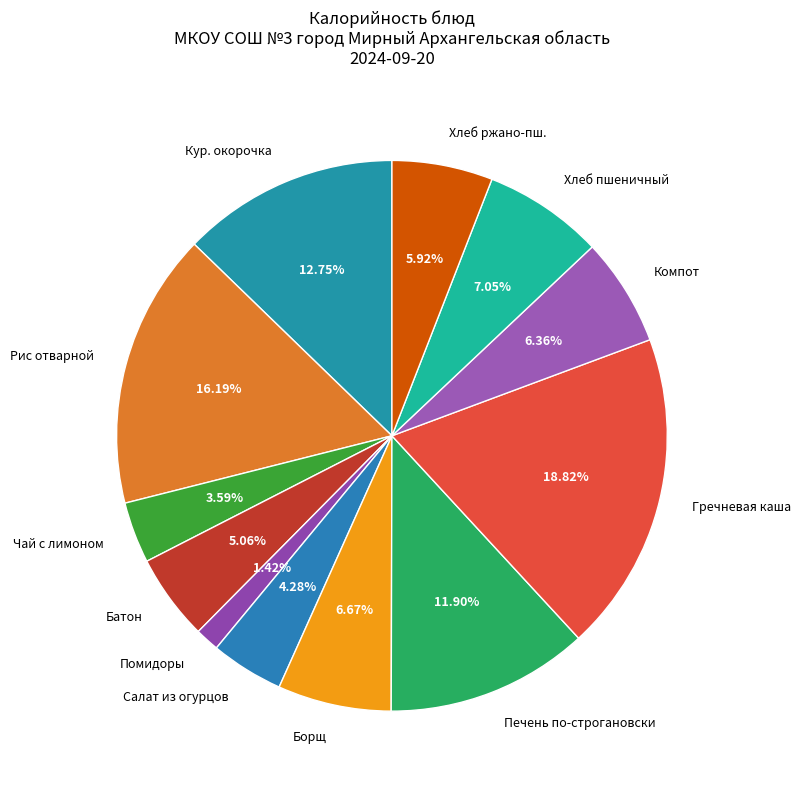

What is the ratio of the value at Гречневая каша to the value at Батон?

3.7